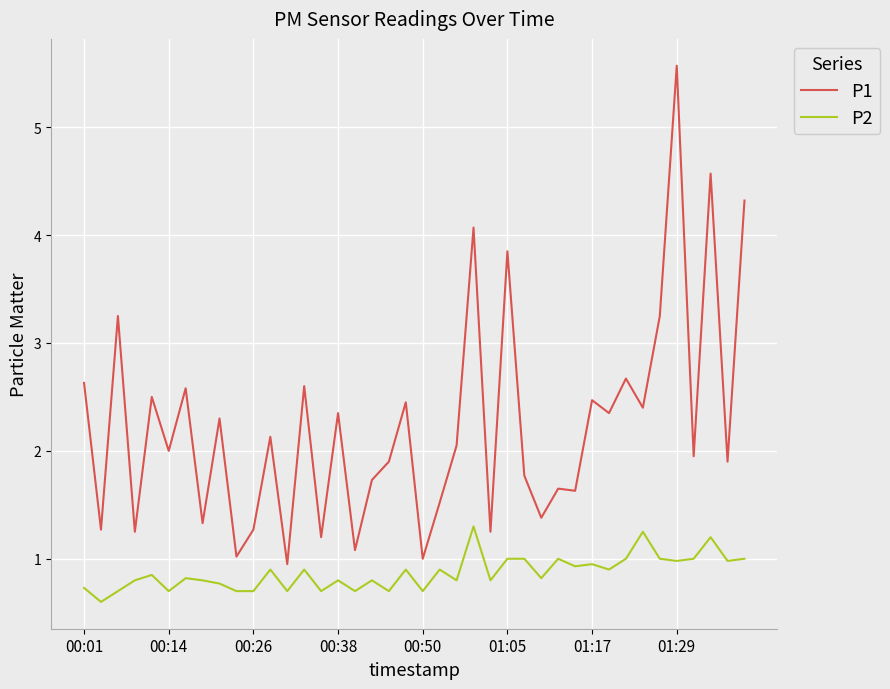

Which series has the largest total across all categories?

P1